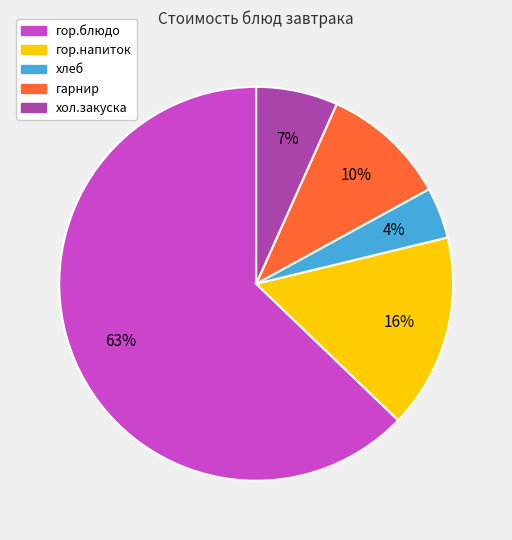

Do гор.блюдо and гор.напиток together represent more than half of the pie?

Yes